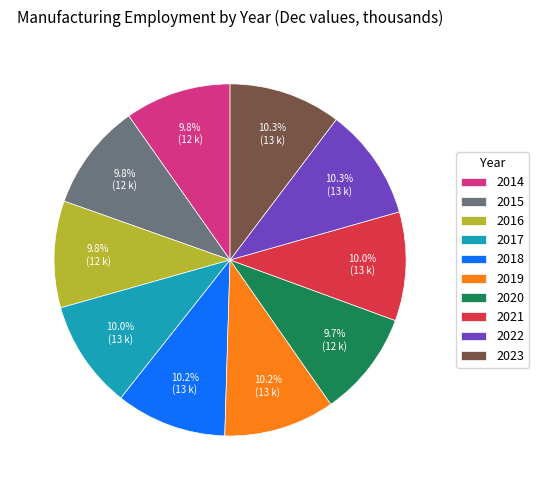

The 2015 slice represents 10% of the pie. True or false?

True